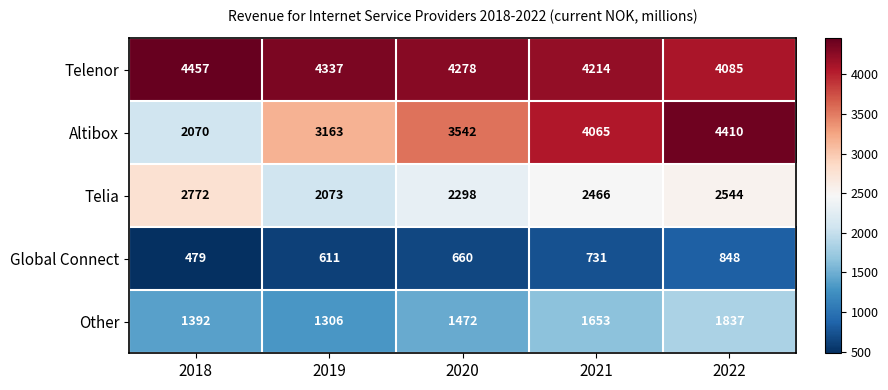

What is the sum of the Telia values at 2022 and 2020?

4842